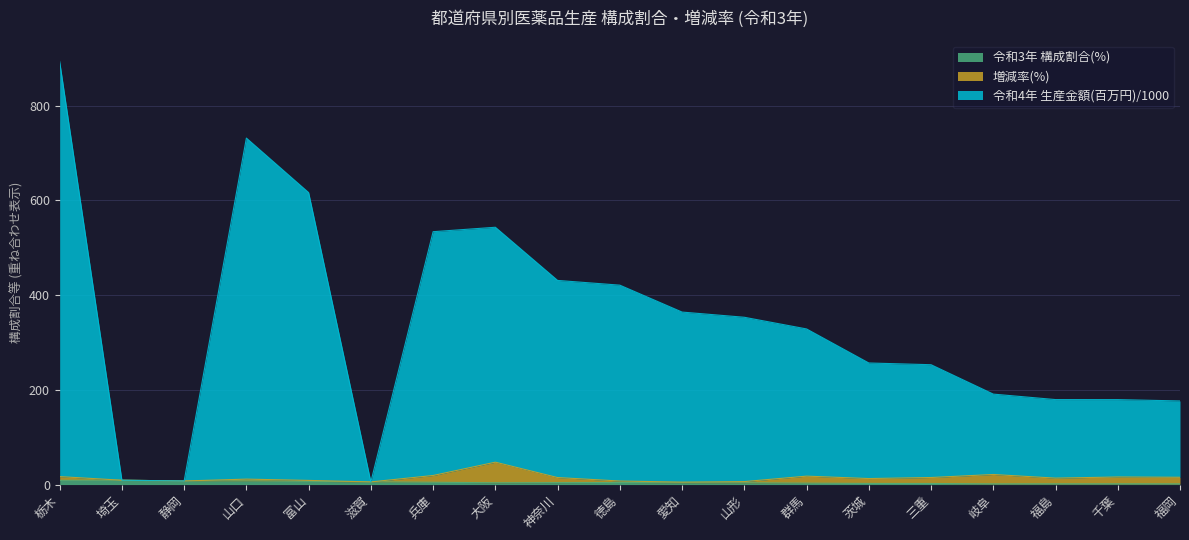

Which series has the widest spread of values?

令和4年 生産金額(百万円)/1000